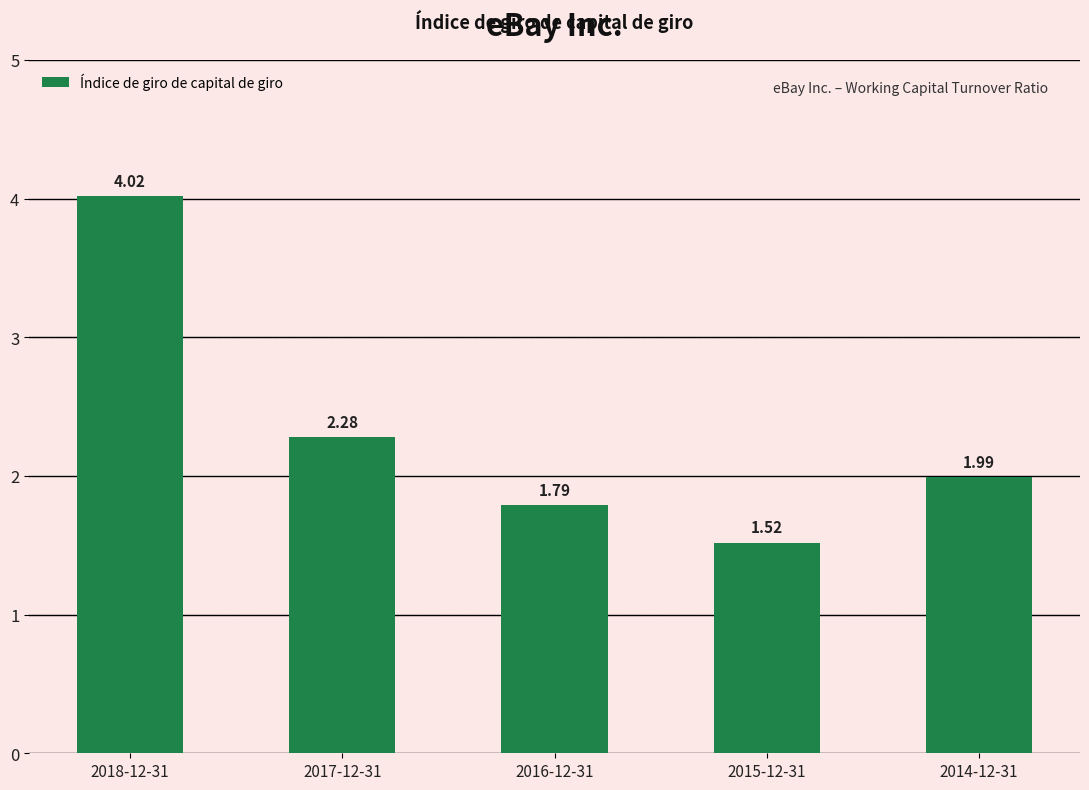

Which category has the highest value across all series?

2018-12-31